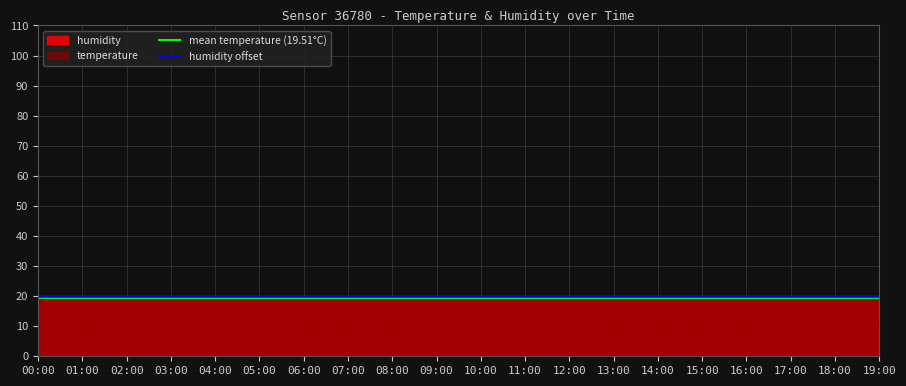

How many data points does each series have?

20